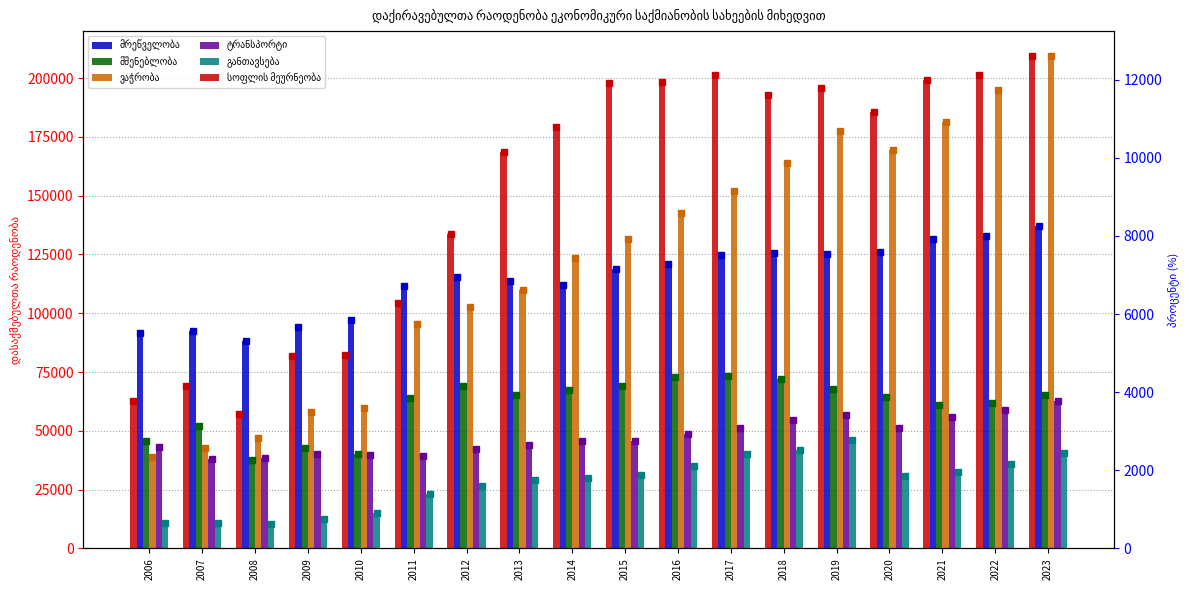

How many bars are there in total?

108